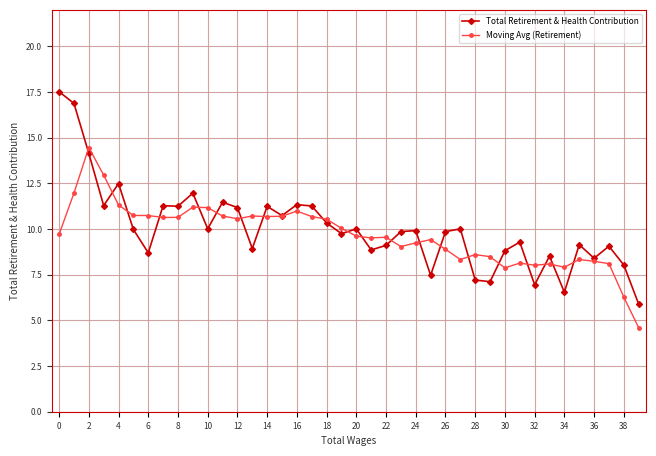

Which series has the largest range (max minus min)?

Total Retirement & Health Contribution